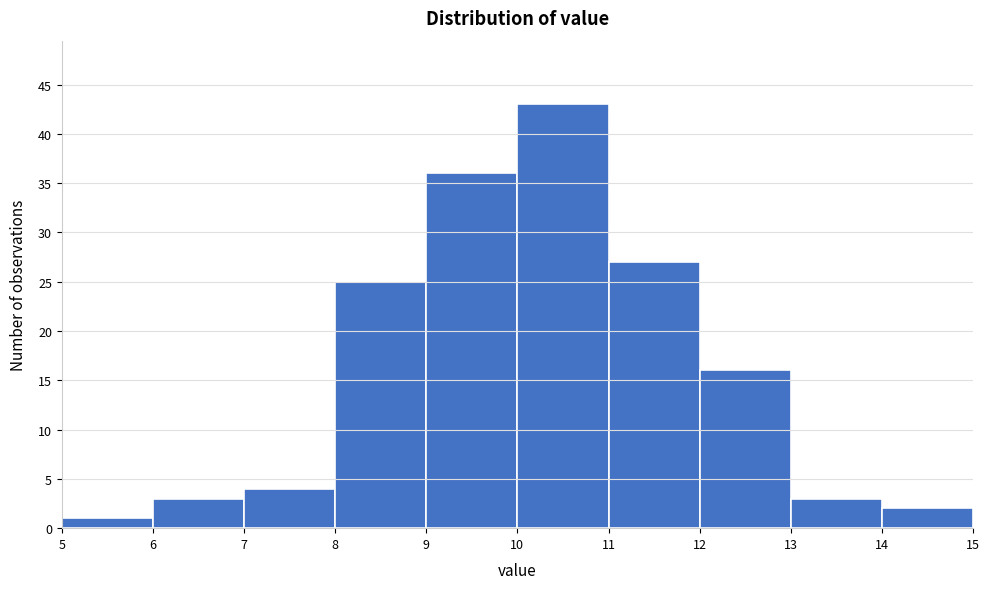

Reading left to right, list every bar in this chart as the range it spans on the x-axis followed by its height. The values are not printed on the chart, so give them approximately, as read against the axis.

5 to 6: 1
6 to 7: 3
7 to 8: 4
8 to 9: 25
9 to 10: 36
10 to 11: 43
11 to 12: 27
12 to 13: 16
13 to 14: 3
14 to 15: 2